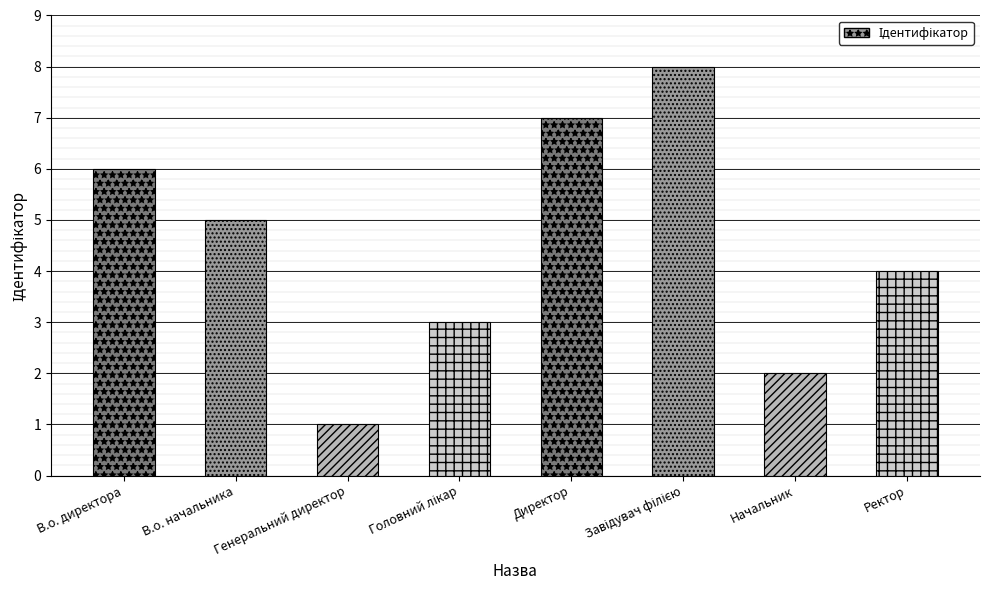

The chart shows a value of 5 at В.о. начальника. True or false?

True